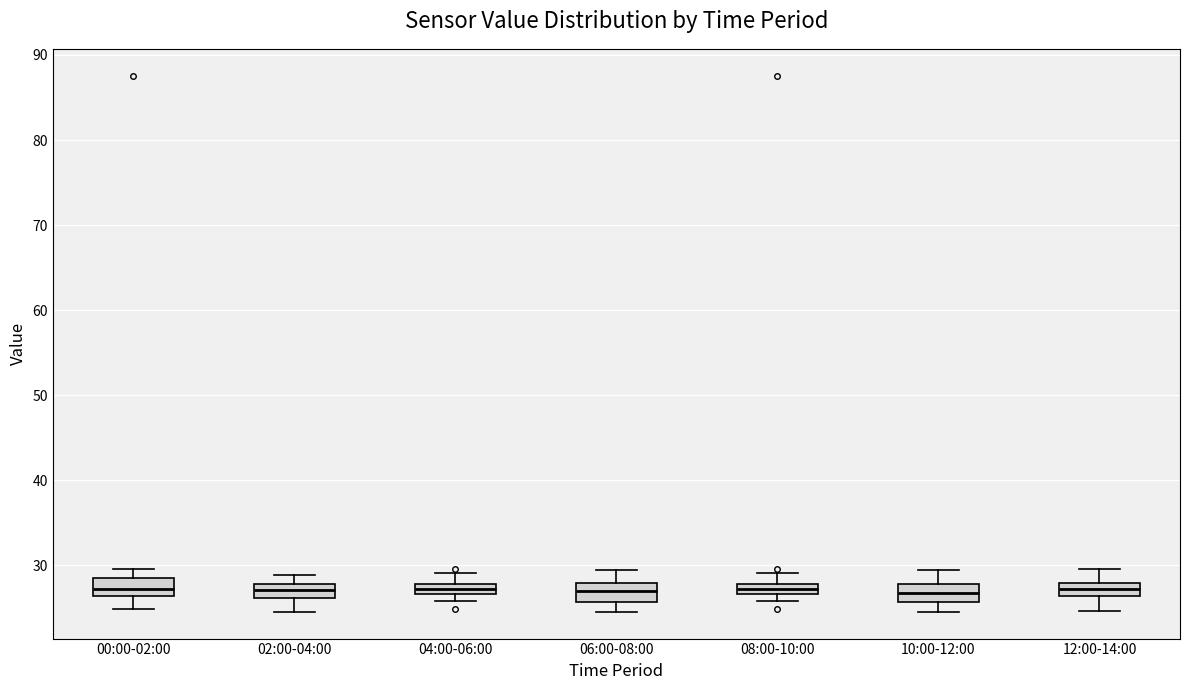

Where is the upper edge of the box for 06:00-08:00 on the y-axis? The values are not printed on the chart, so give them approximately, as read against the axis.

28